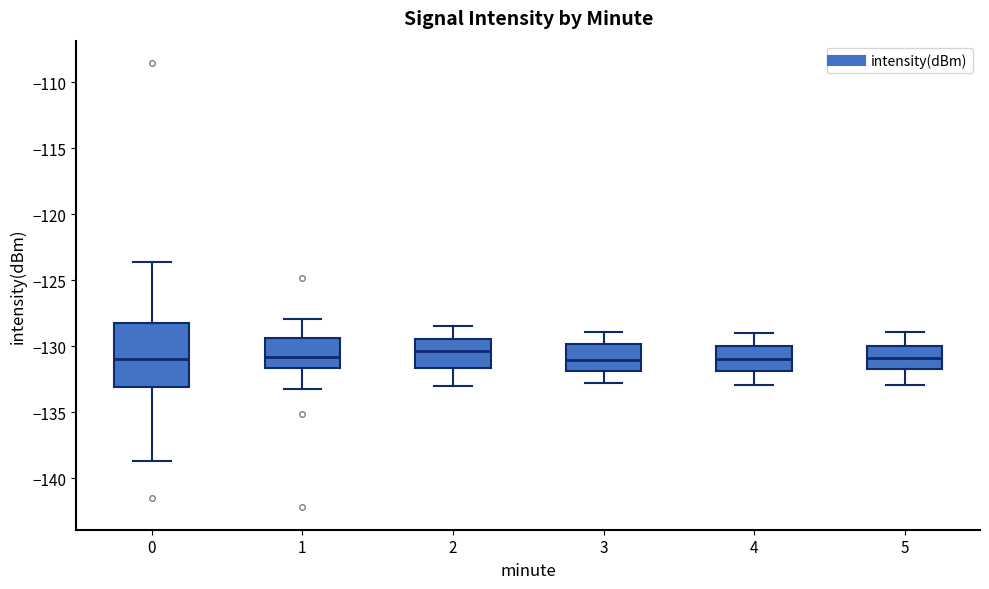

Reading left to right, transcribe this box plot: for each box, give where its median line is, the range the box spans, and where its two whiskers end, as read against the y-axis. The values are not printed on the chart, so give them approximately, as read against the axis.

0: median -131.0, box -133.0 to -128.5, whiskers -138.5 to -123.5
1: median -131.0, box -131.5 to -129.5, whiskers -133.0 to -128.0
2: median -130.5, box -131.5 to -129.5, whiskers -133.0 to -128.5
3: median -131.0, box -132.0 to -130.0, whiskers -133.0 to -129.0
4: median -131.0, box -132.0 to -130.0, whiskers -133.0 to -129.0
5: median -131.0, box -131.5 to -130.0, whiskers -133.0 to -129.0